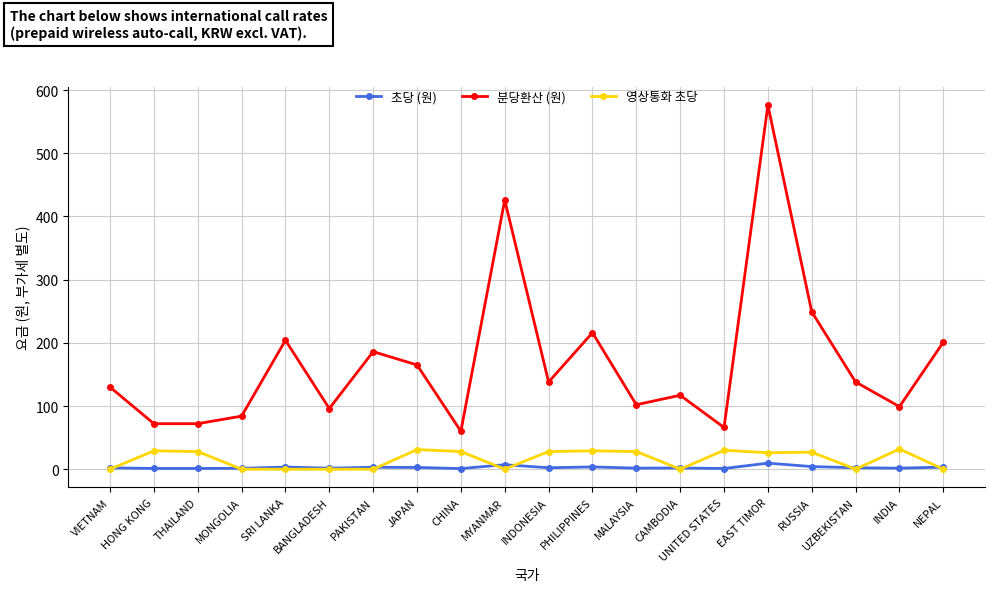

Is it true that 분당환산 (원) equals 288.1 at JAPAN?

False